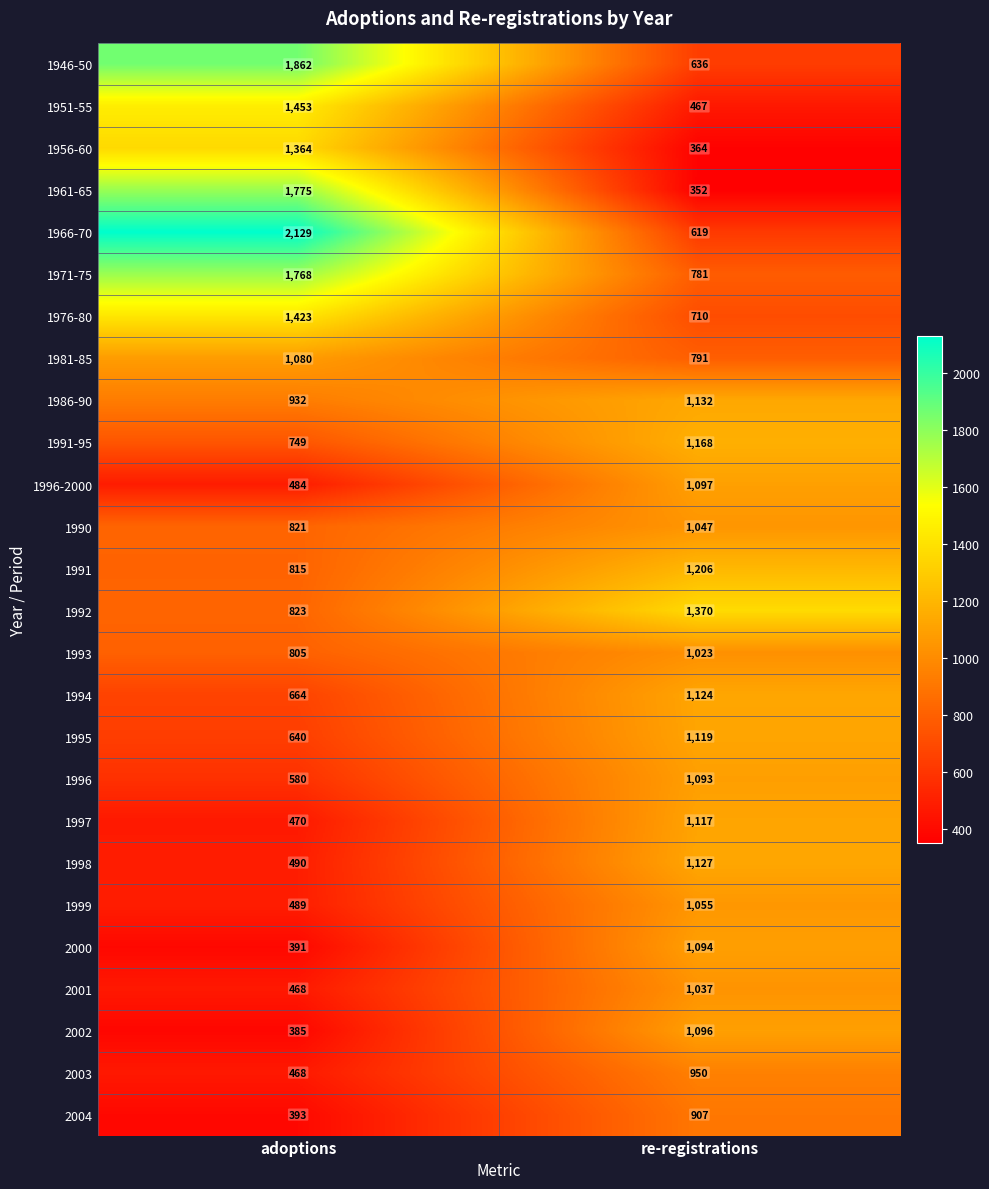

What is the smallest value displayed?

352